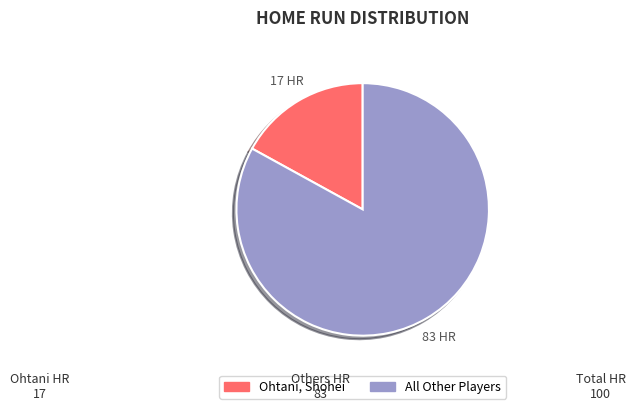

Count the number of slices in the pie.

2